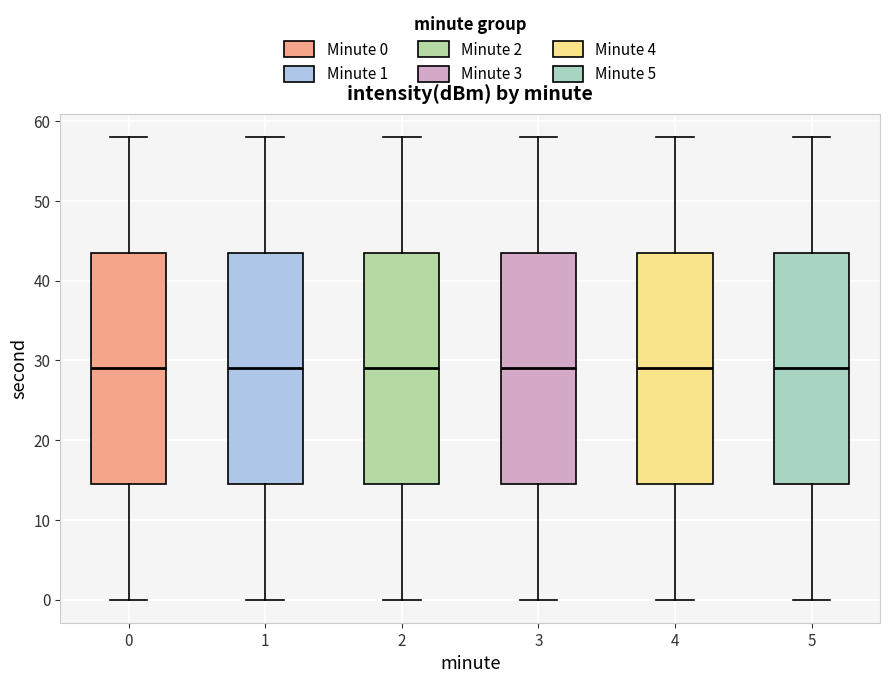

Reading left to right, transcribe this box plot: for each box, give where its median line is, the range the box spans, and where its two whiskers end, as read against the y-axis. The values are not printed on the chart, so give them approximately, as read against the axis.

0: median 29, box 15 to 44, whiskers 0 to 58
1: median 29, box 15 to 44, whiskers 0 to 58
2: median 29, box 15 to 44, whiskers 0 to 58
3: median 29, box 15 to 44, whiskers 0 to 58
4: median 29, box 15 to 44, whiskers 0 to 58
5: median 29, box 15 to 44, whiskers 0 to 58